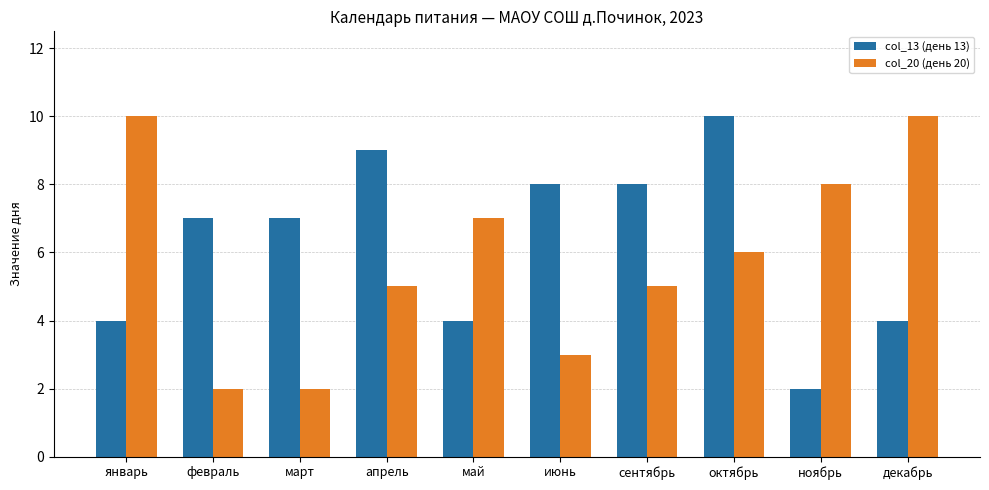

What is the minimum value shown in the chart?

2